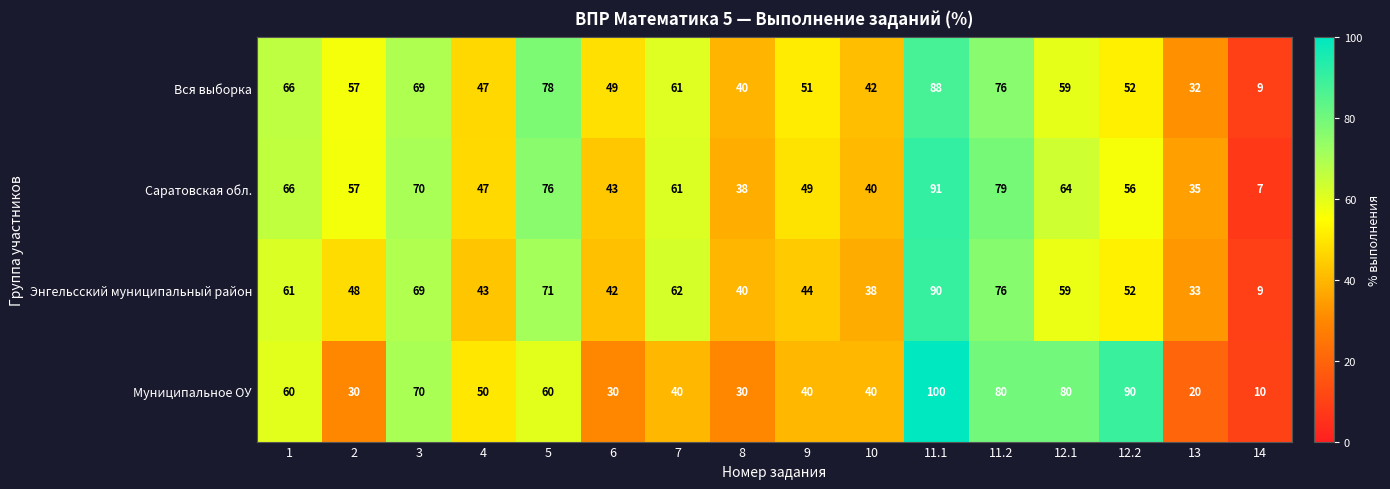

The Муниципальное ОУ series shows 30 at 3. True or false?

False